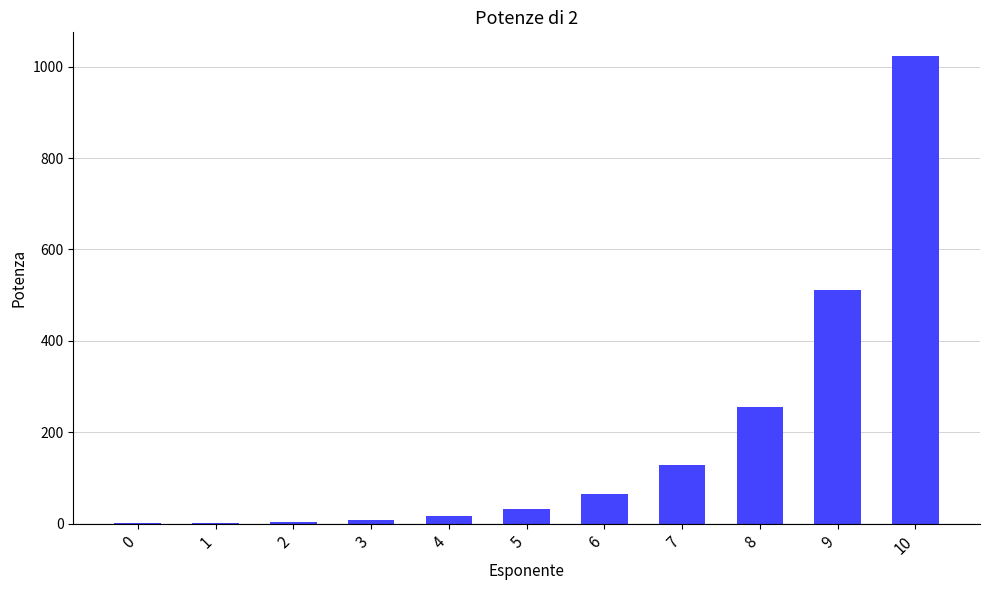

True or false: the data shows 8 at 3.

True